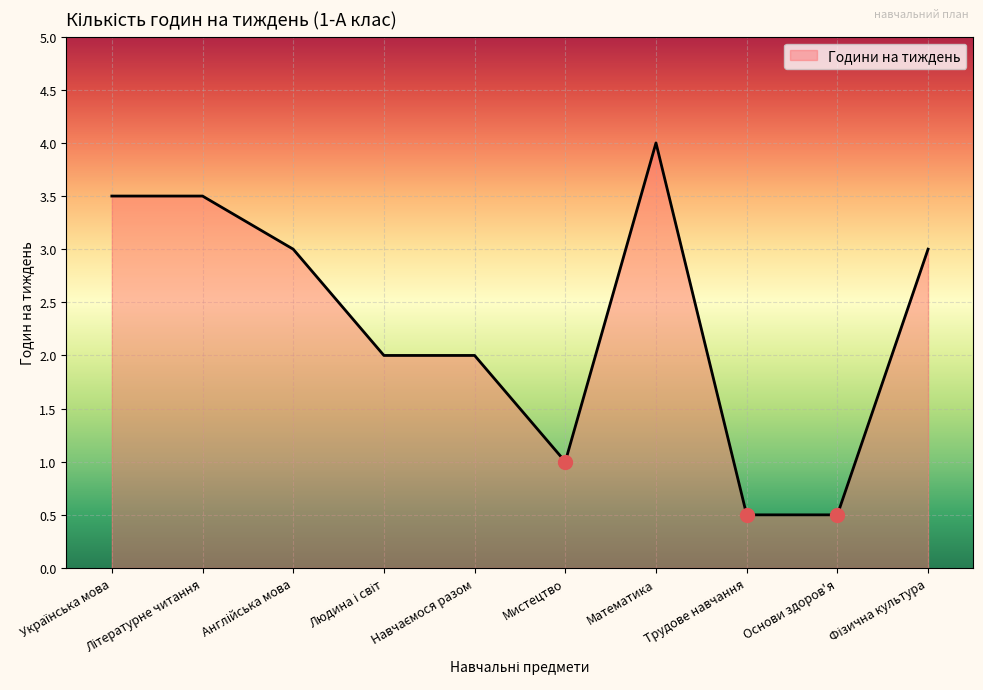

What is the minimum value shown in the chart?

0.5